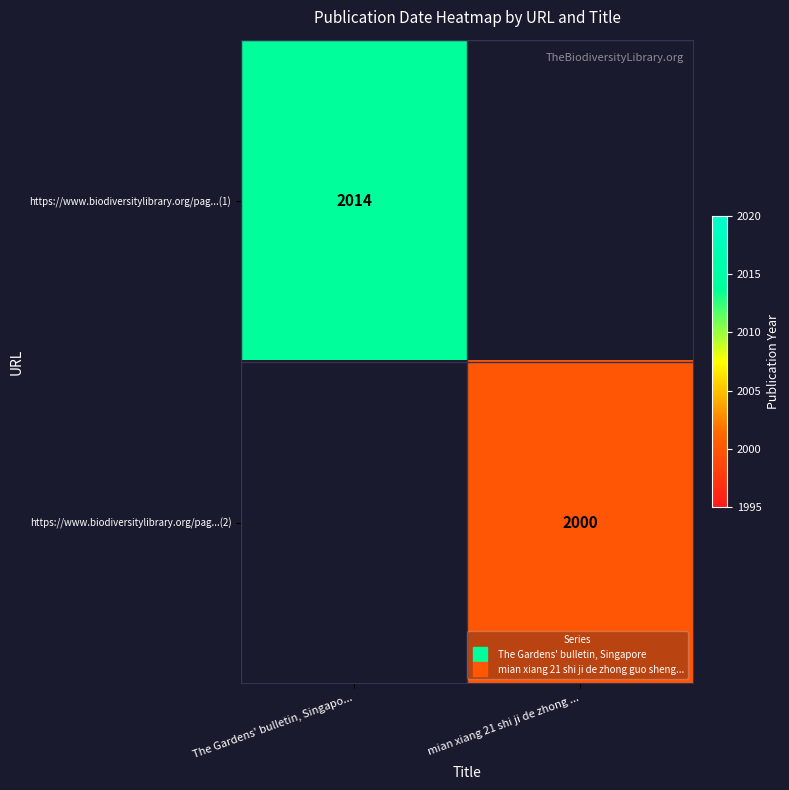

Which has a higher value, mian xiang 21 shi ji de zhong ... or The Gardens' bulletin, Singapo...?

The Gardens' bulletin, Singapo...